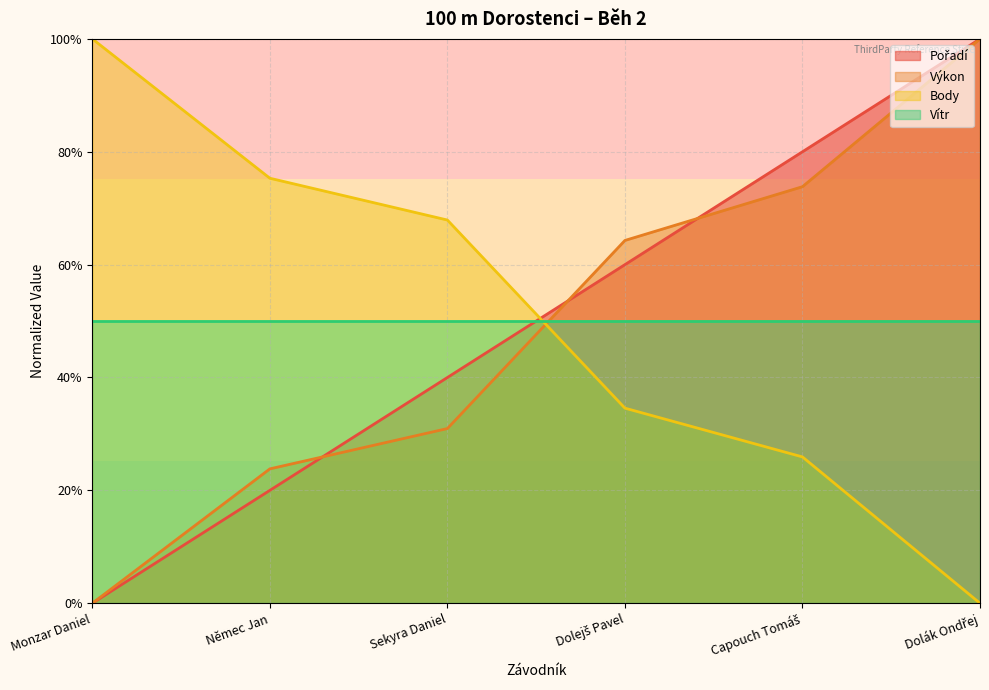

Does the chart display data point markers on the line(s)?

No